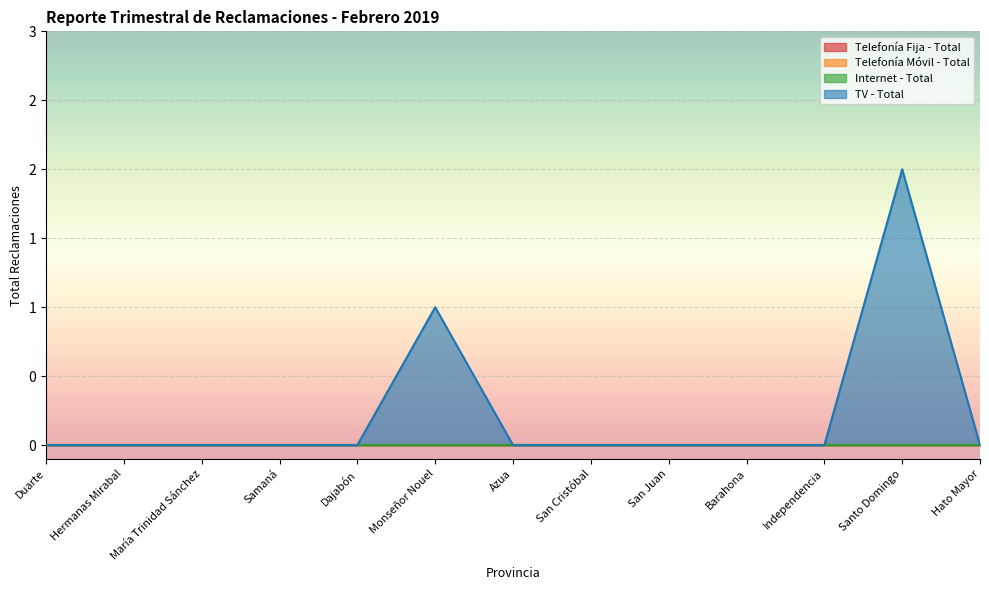

How many categories are shown in the chart?

13